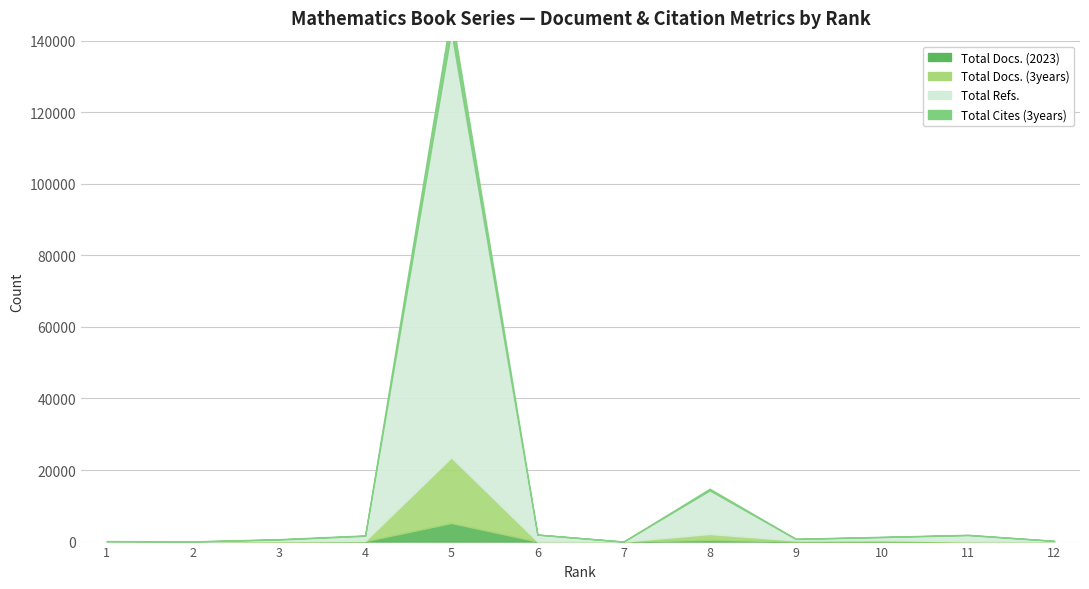

Which category has the highest value in the Total Docs. (2023) series?

5